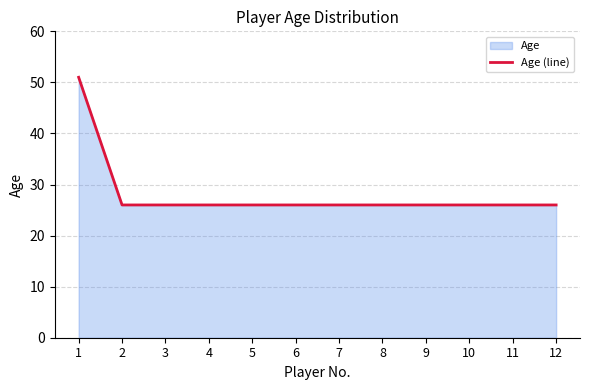

What is the difference between the maximum and second lowest values?

25